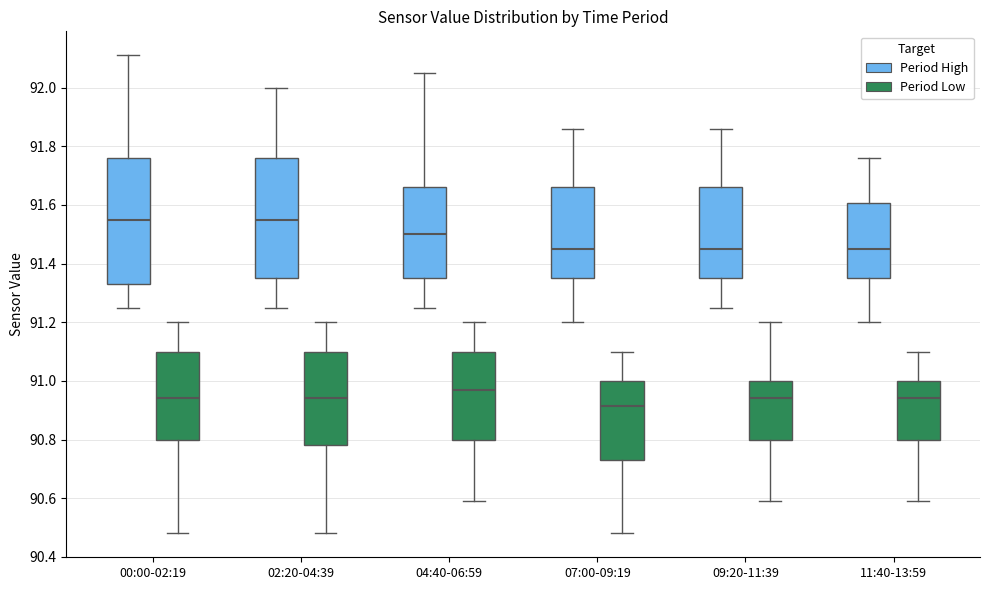

Where does the lower whisker of the box for 07:00-09:19 (Period High) end on the y-axis? The values are not printed on the chart, so give them approximately, as read against the axis.

91.20